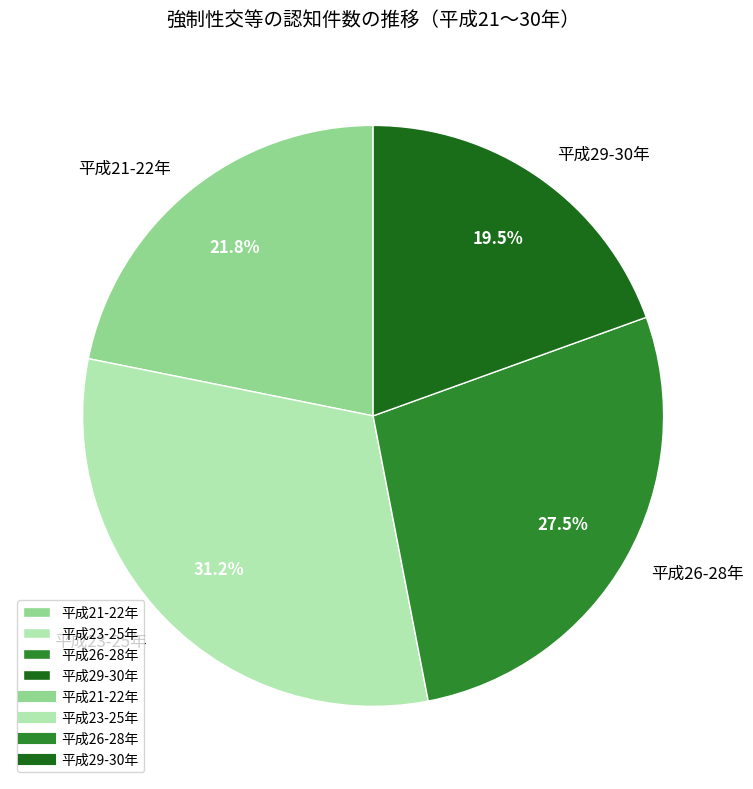

What is the smallest slice in the pie chart?

平成29-30年